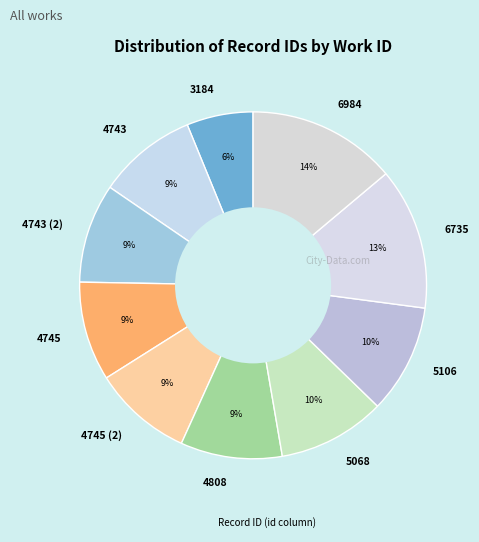

What is the ratio of the value at 5068 to the value at 6984?

0.7